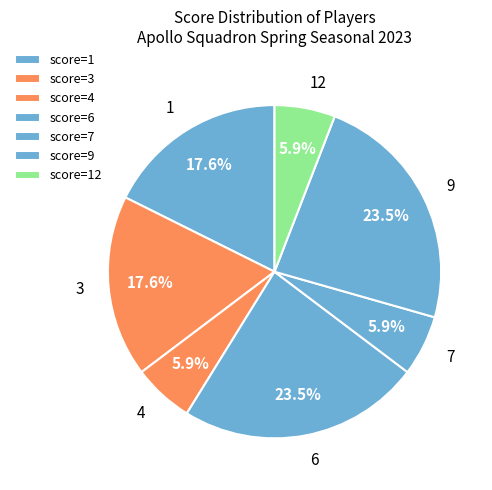

What percentage is NOT represented by 1?

82.4%